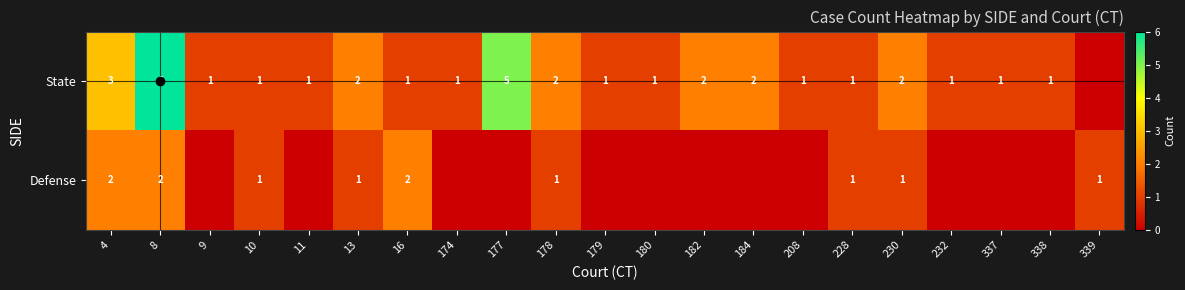

What is the difference between the second highest and second lowest values in the Defense series?

2